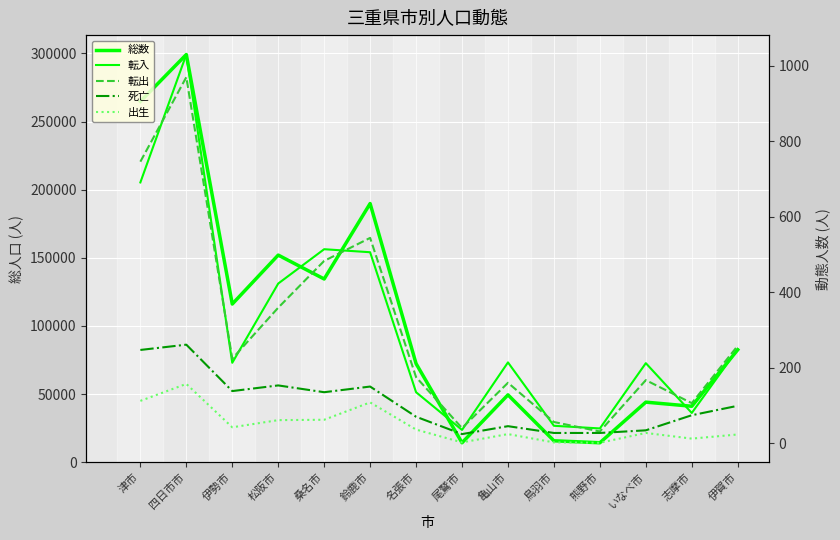

True or false: 出生 has a value of 3 at 尾鷲市.

False